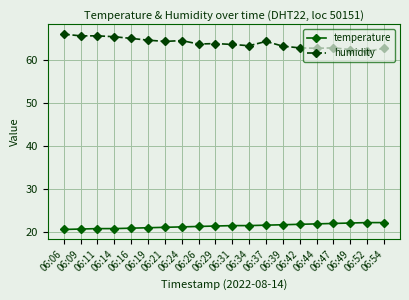

What is the difference between the maximum and minimum values in the humidity series?

4.0